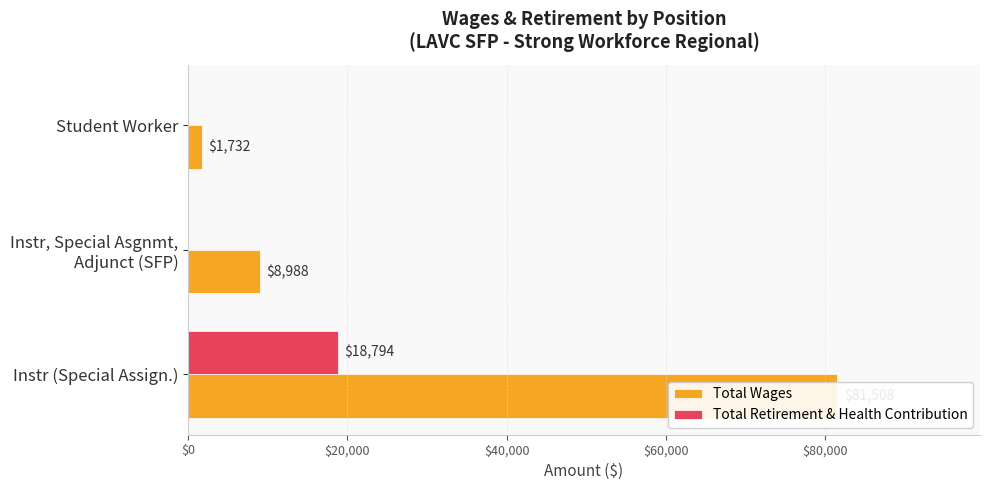

Are the bars grouped side by side (vs. stacked)?

Yes